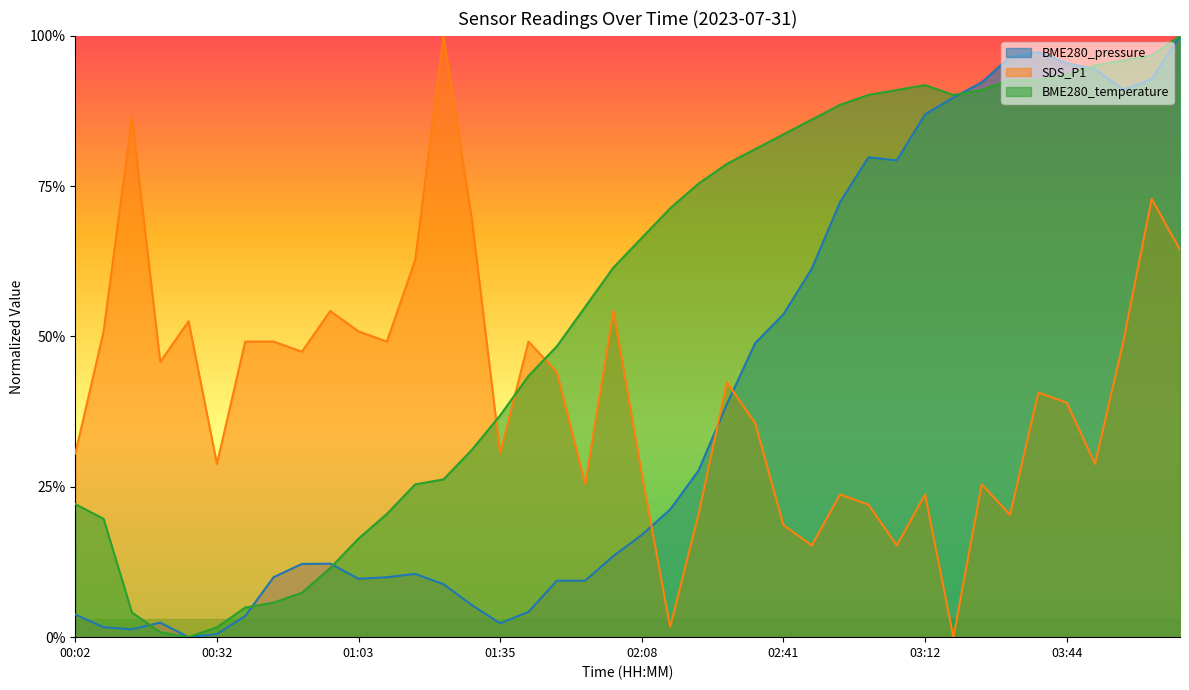

At which category is the sum across all series the highest?

04:10